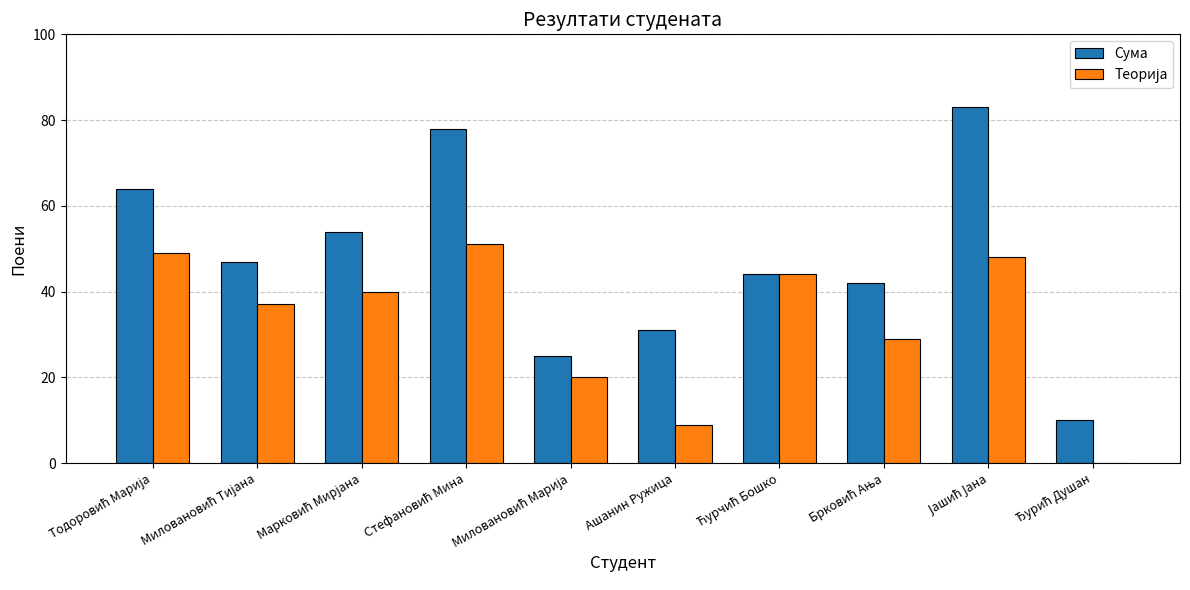

Which series has the largest total across all categories?

Сума